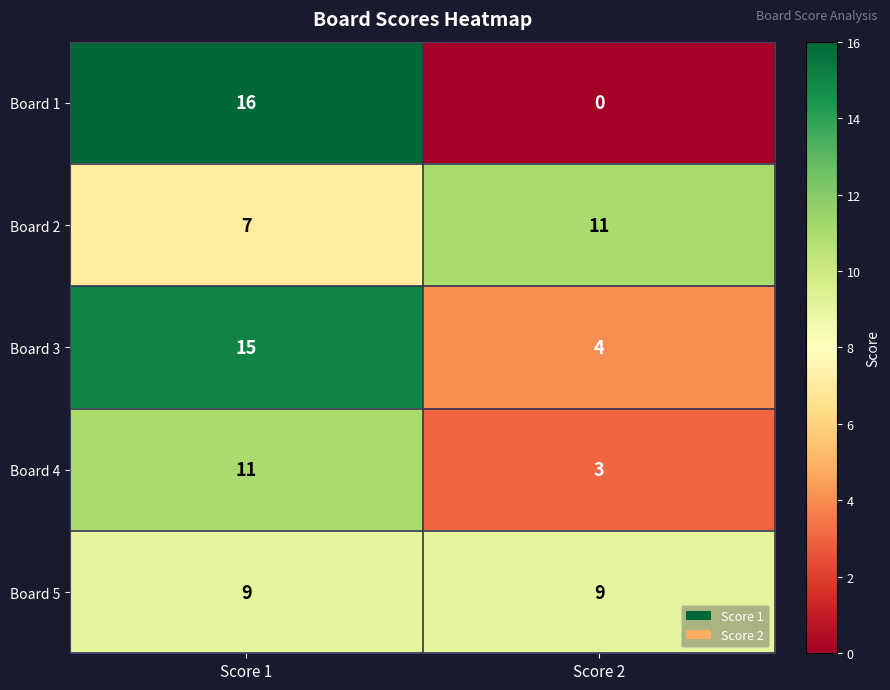

What is the maximum value for Board 2?

11